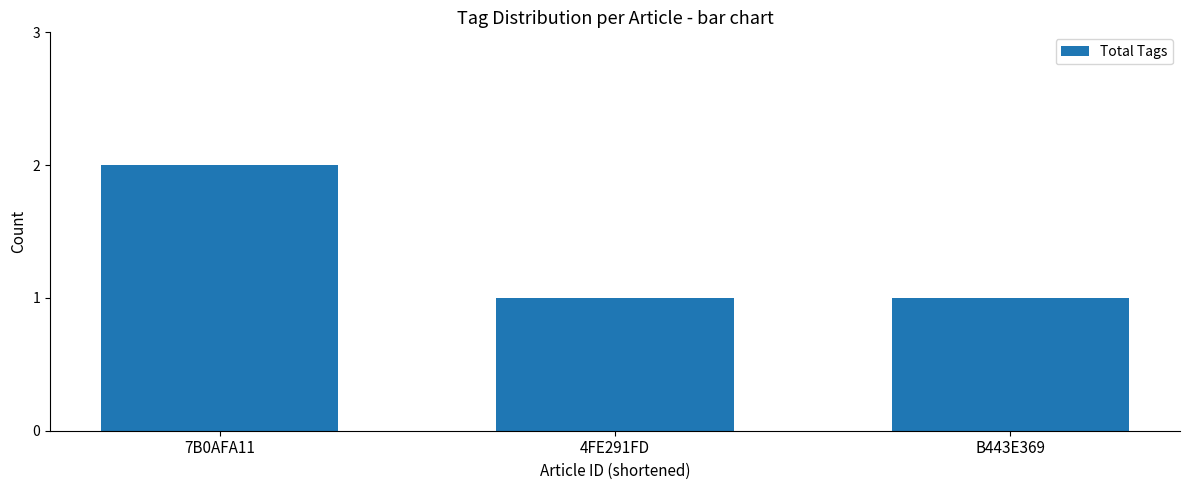

What is the difference between the maximum and second lowest values?

1